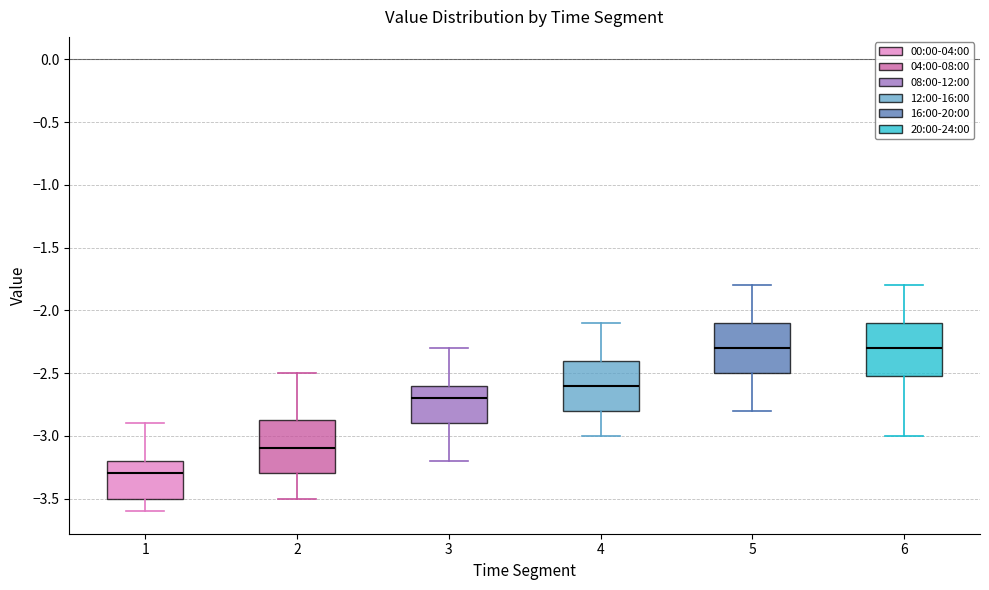

Reading left to right, read every box against the y-axis: the position of its median line, the range the box covers, and the ends of its whiskers. The values are not printed on the chart, so give them approximately, as read against the axis.

1: median -3.30, box -3.50 to -3.20, whiskers -3.60 to -2.90
2: median -3.10, box -3.30 to -2.85, whiskers -3.50 to -2.50
3: median -2.70, box -2.90 to -2.60, whiskers -3.20 to -2.30
4: median -2.60, box -2.80 to -2.40, whiskers -3.00 to -2.10
5: median -2.30, box -2.50 to -2.10, whiskers -2.80 to -1.80
6: median -2.30, box -2.50 to -2.10, whiskers -3.00 to -1.80